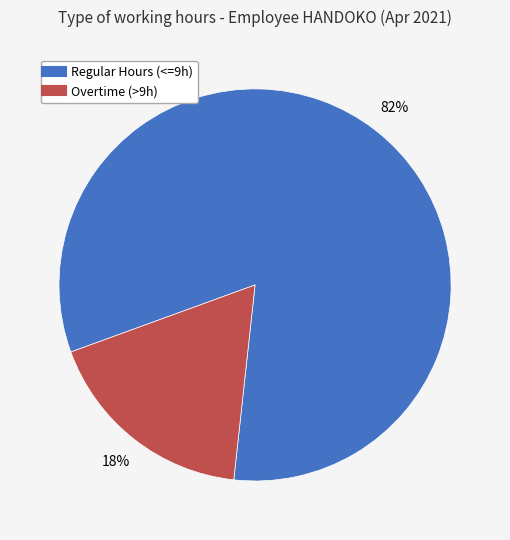

How many segments does this pie chart have?

2